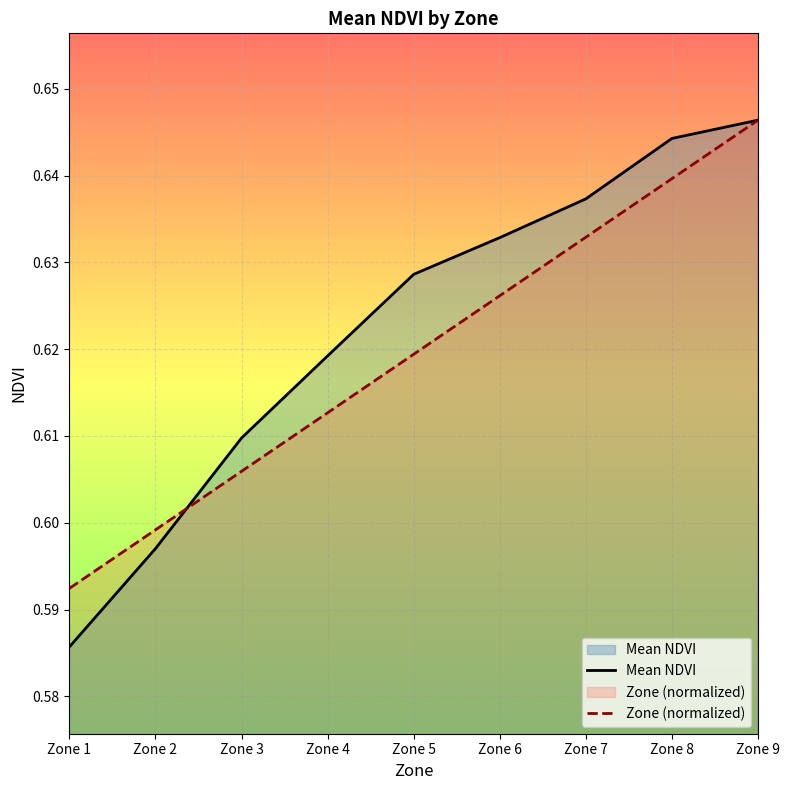

How many data points does each series have?

9